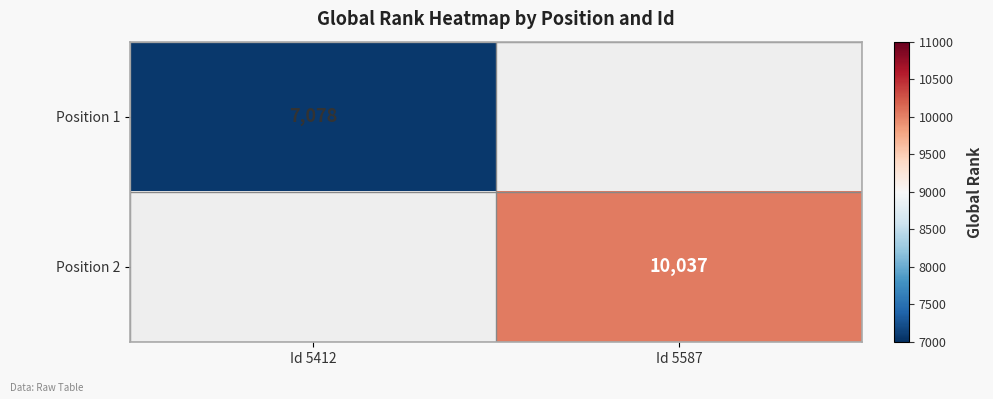

True or false: Position 2 has a value of 6513 at Id 5587.

False